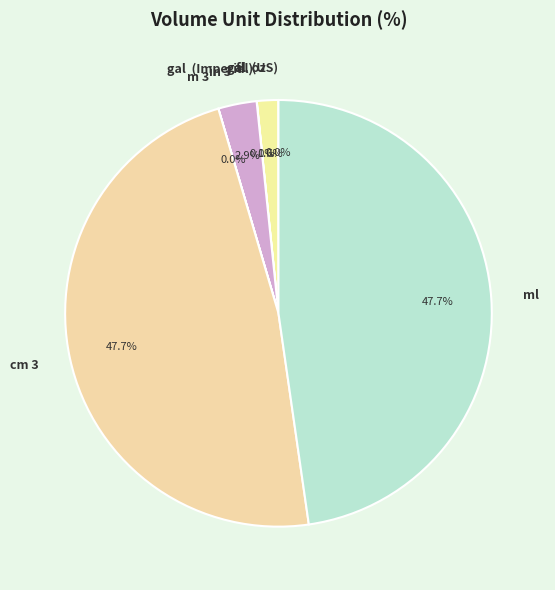

Does fl. oz represent more than half of the total?

No